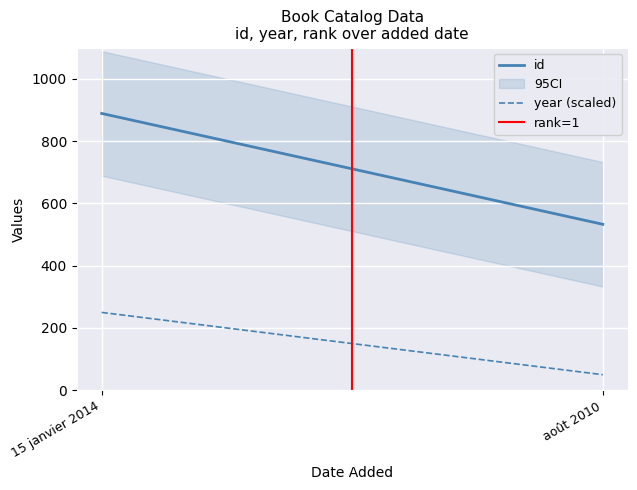

At how many categories does at least one series exceed 835?

1